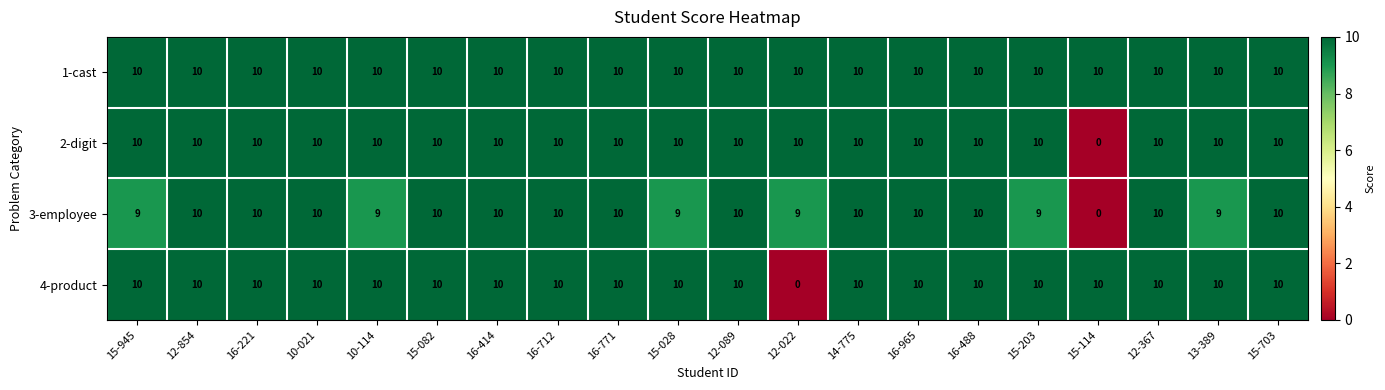

What is the sum of all 3-employee values?

184